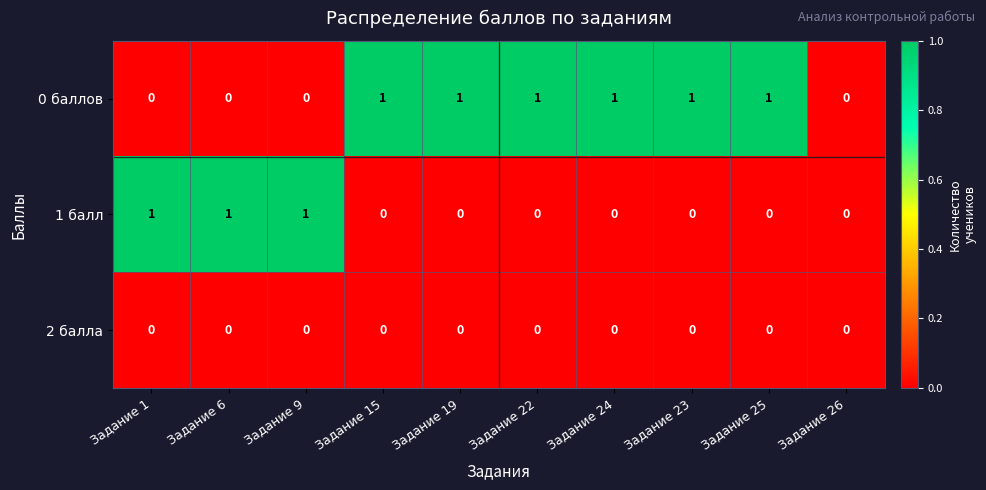

How many distinct data groups are displayed?

3